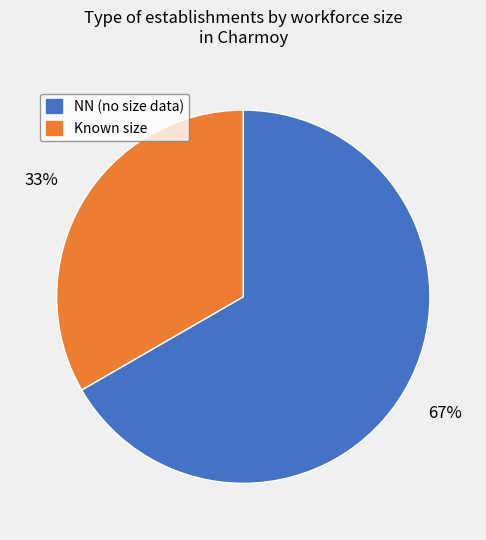

Which has a higher value, NN (no size data) or Known size?

NN (no size data)